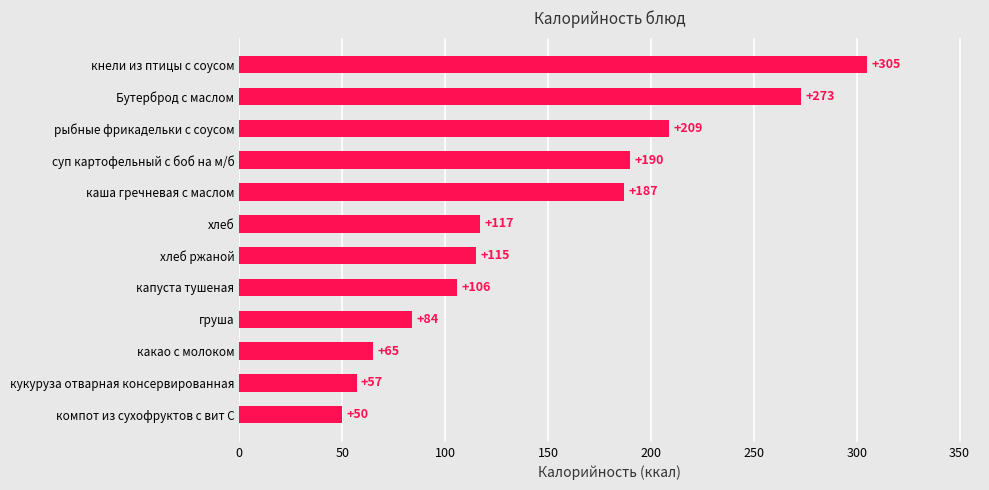

What is the change in value from хлеб to кнели из птицы с соусом?

+188